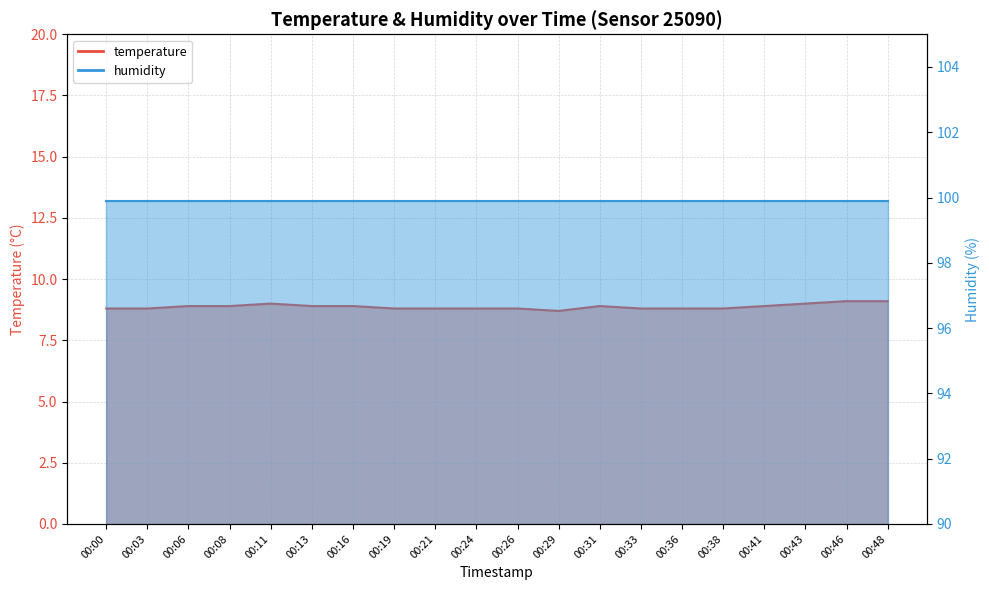

What is the difference between the maximum and minimum values?

0.4